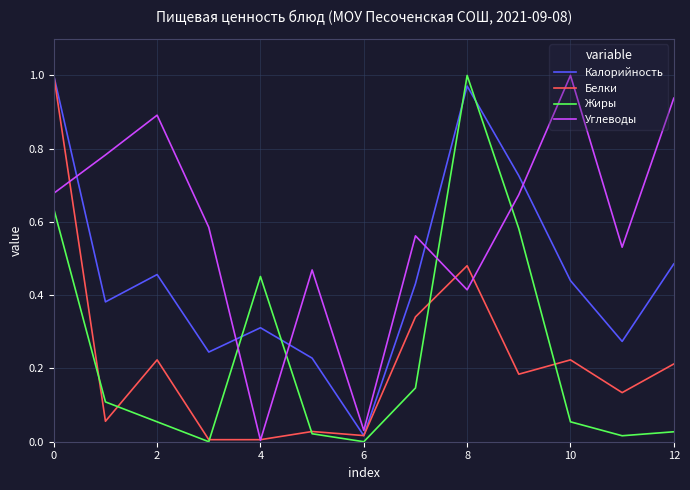

In Белки, how many points are higher than both neighbors (excluding endpoints)?

4